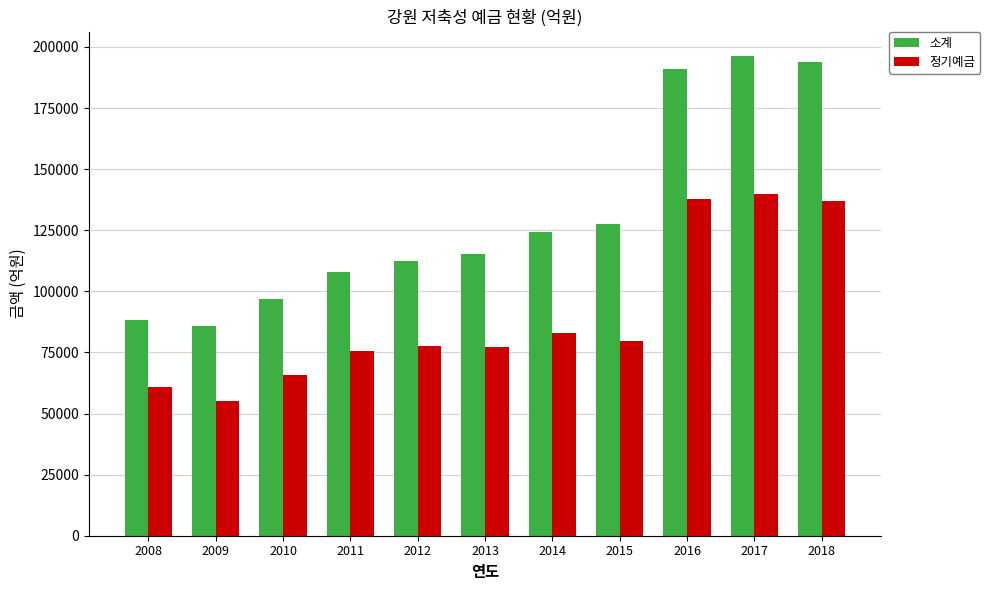

Where does the 정기예금 series first go above 77517?

2012